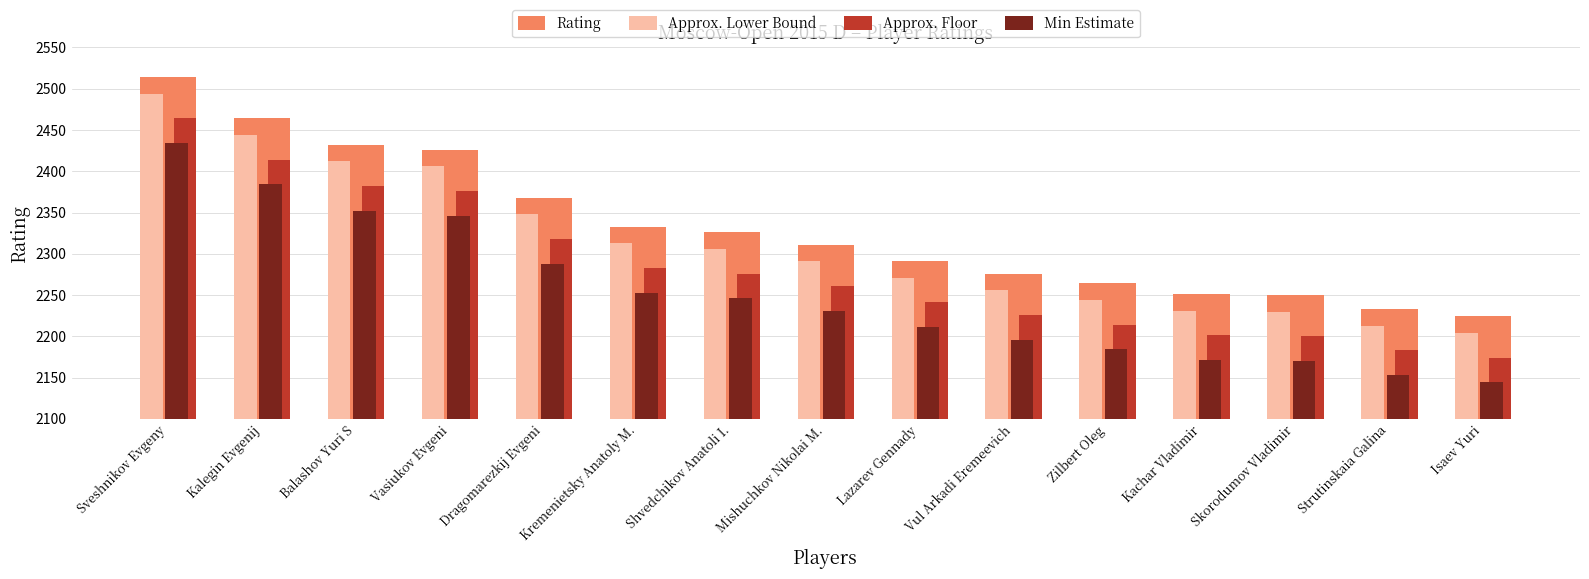

Which series has the largest total across all categories?

Rating